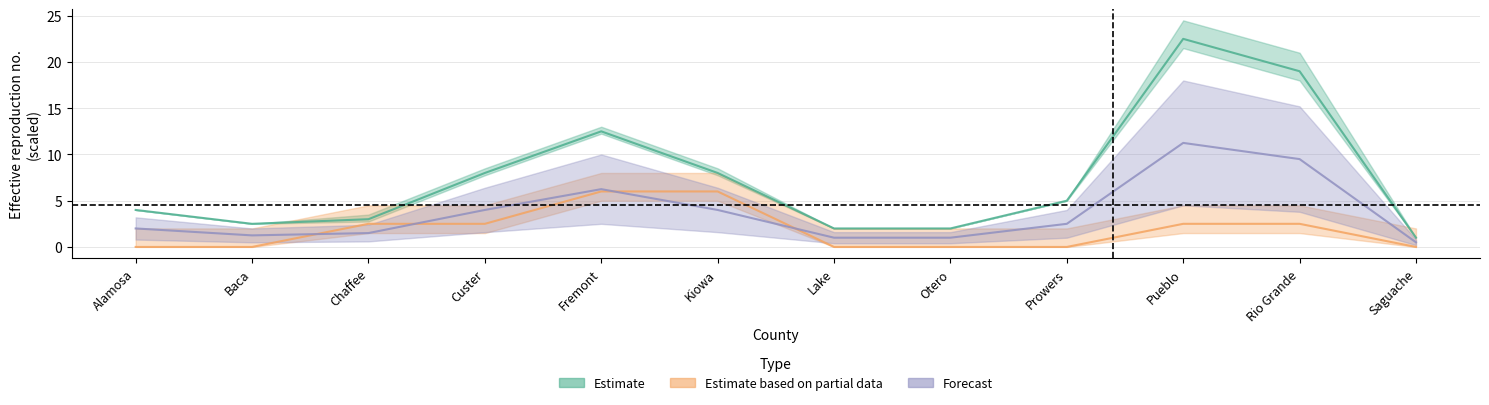

At how many categories does at least one series exceed 10?

3